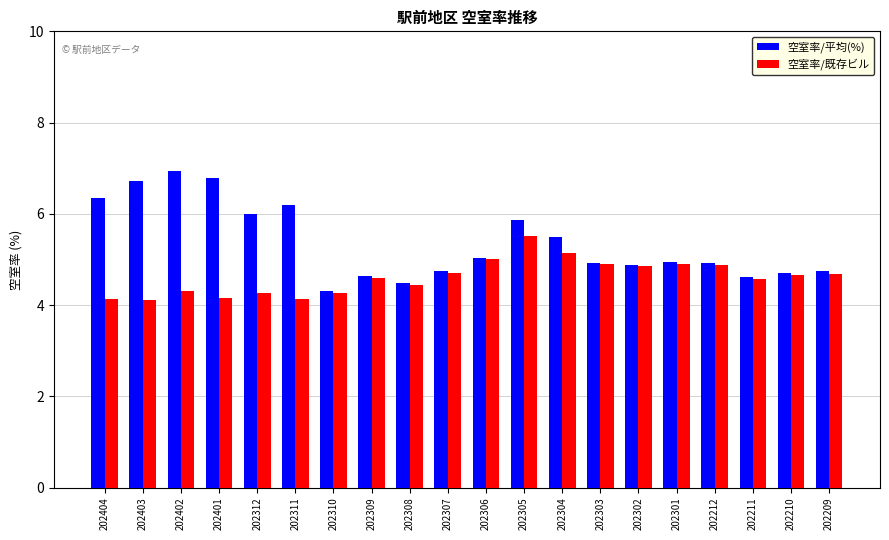

Which series has the largest total across all categories?

空室率/平均(%)